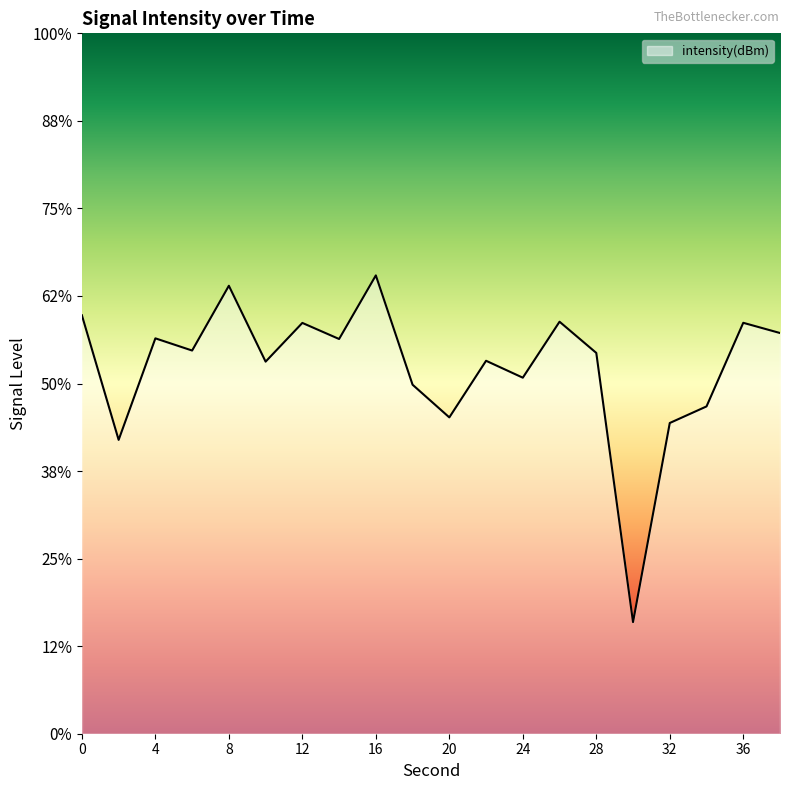

Count the number of values greater than -128.

9